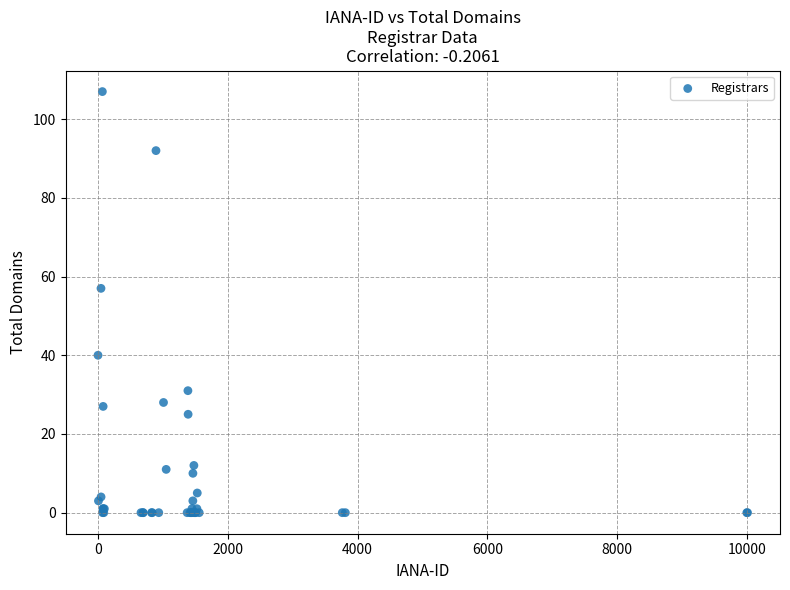

What Y value in the scatter plot is closest to 53?

57